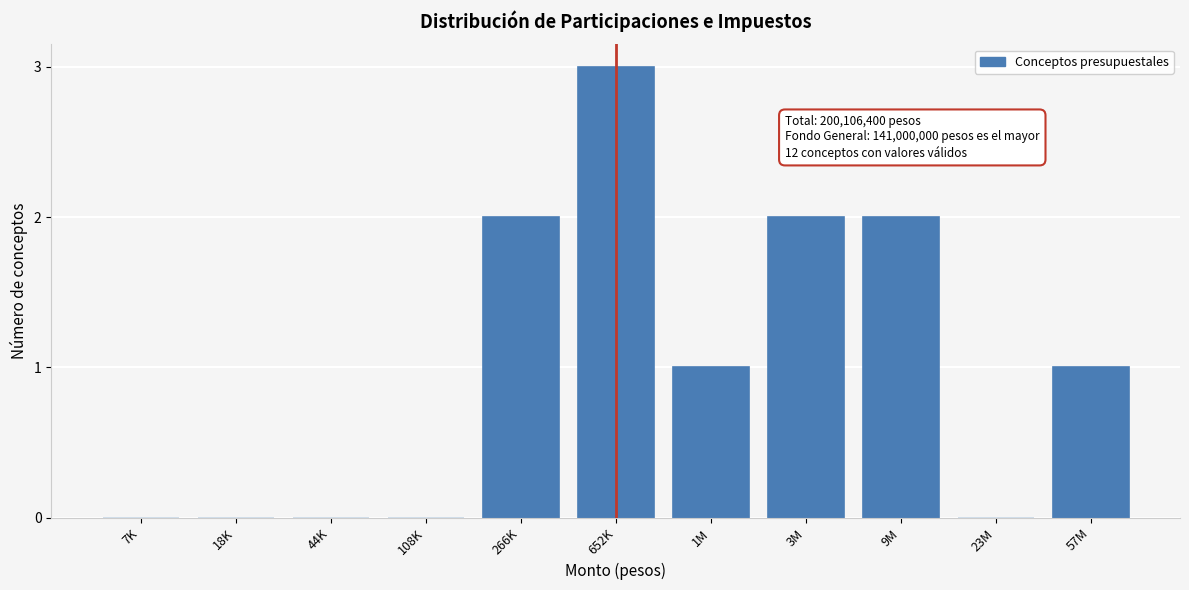

Reading left to right, list all the values displayed in this chart.

7K=0	18K=0	44K=0	108K=0	266K=2	652K=3	1M=1	3M=2	9M=2	23M=0	57M=1